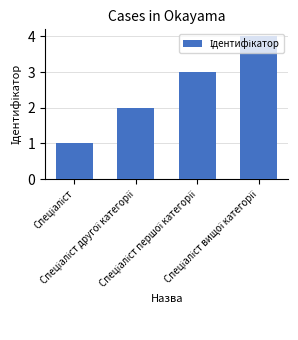

What is the maximum value shown in the chart?

4